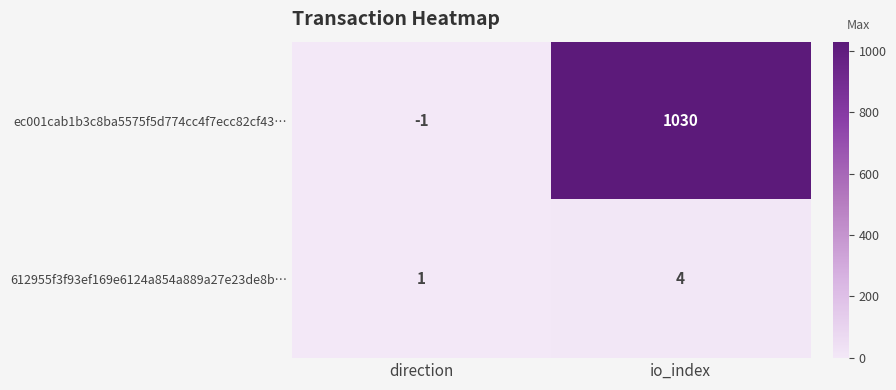

Reading left to right, transcribe all the data shown in this chart.

ec001cab1b3c8ba5575f5d774cc4f7ecc82cf43…: direction=-1	io_index=1030
612955f3f93ef169e6124a854a889a27e23de8b…: direction=1	io_index=4